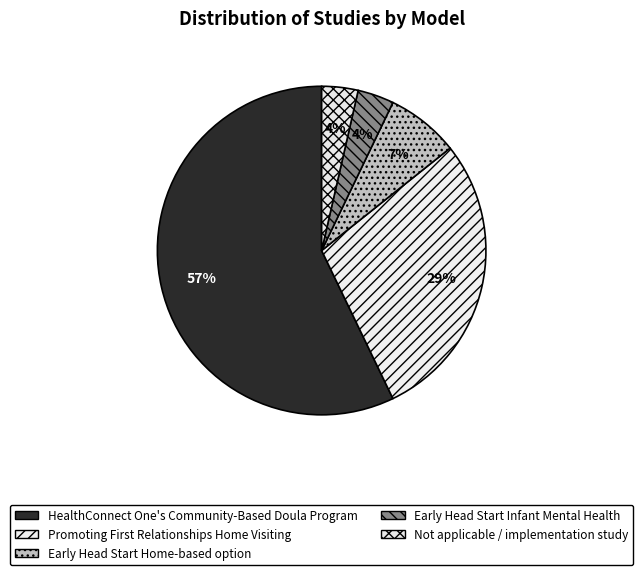

Rank the categories by value from lowest to highest.

Early Head Start Infant Mental Health, Not applicable / implementation study, Early Head Start Home-based option, Promoting First Relationships Home Visiting, HealthConnect One's Community-Based Doula Program